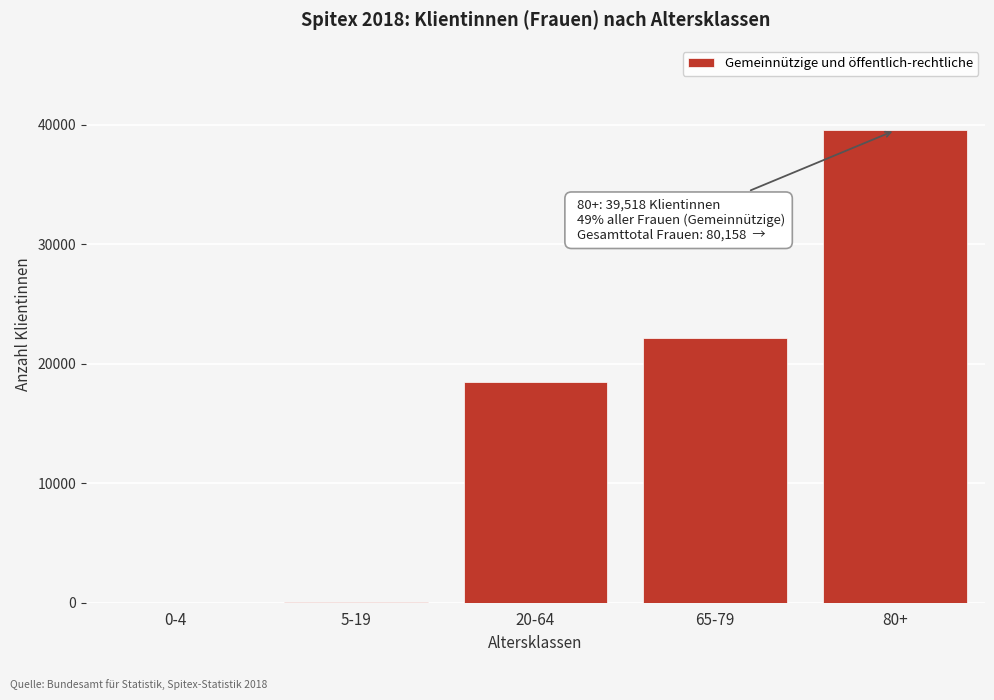

At which label is the value closest to 19766?

20-64